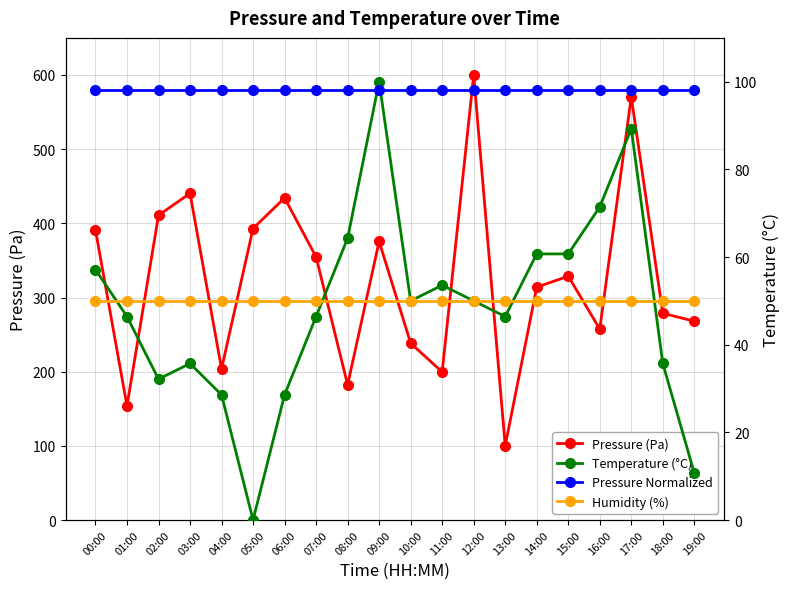

Read the Pressure (Pa) value at 14:00.

313.9